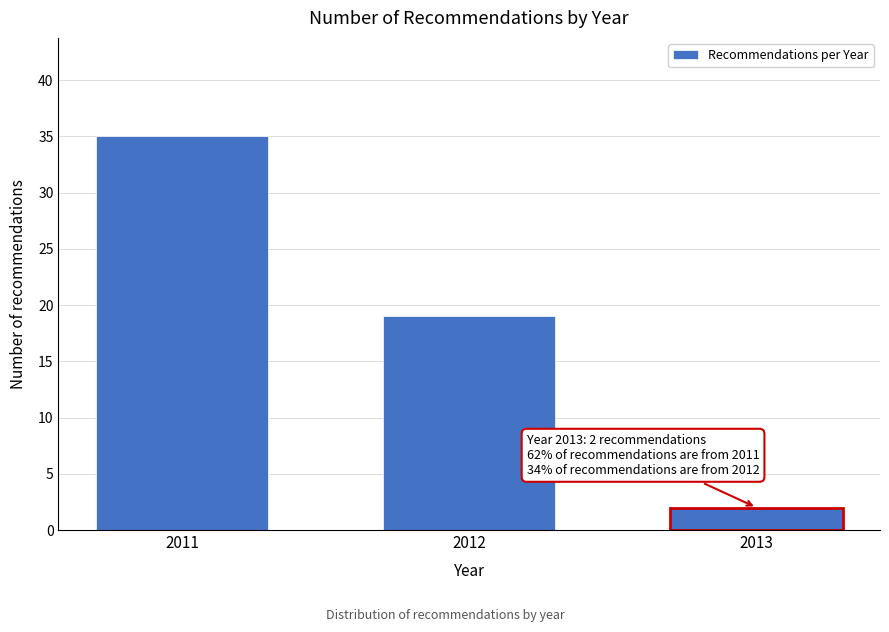

Reading right to left, list all the values displayed in this chart.

2	19	35